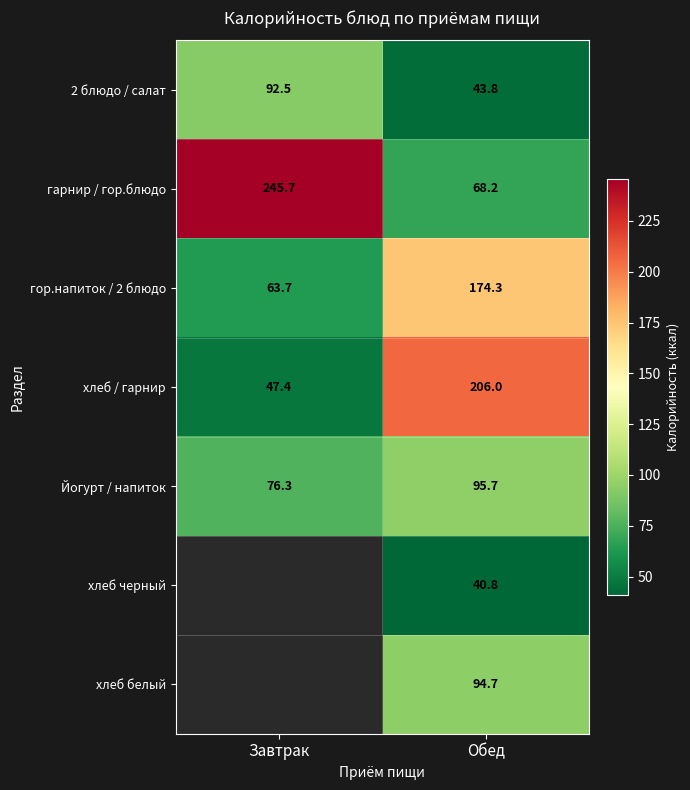

Rank the series at Обед from highest to lowest value.

хлеб / гарнир, гор.напиток / 2 блюдо, Йогурт / напиток, хлеб белый, гарнир / гор.блюдо, 2 блюдо / салат, хлеб черный